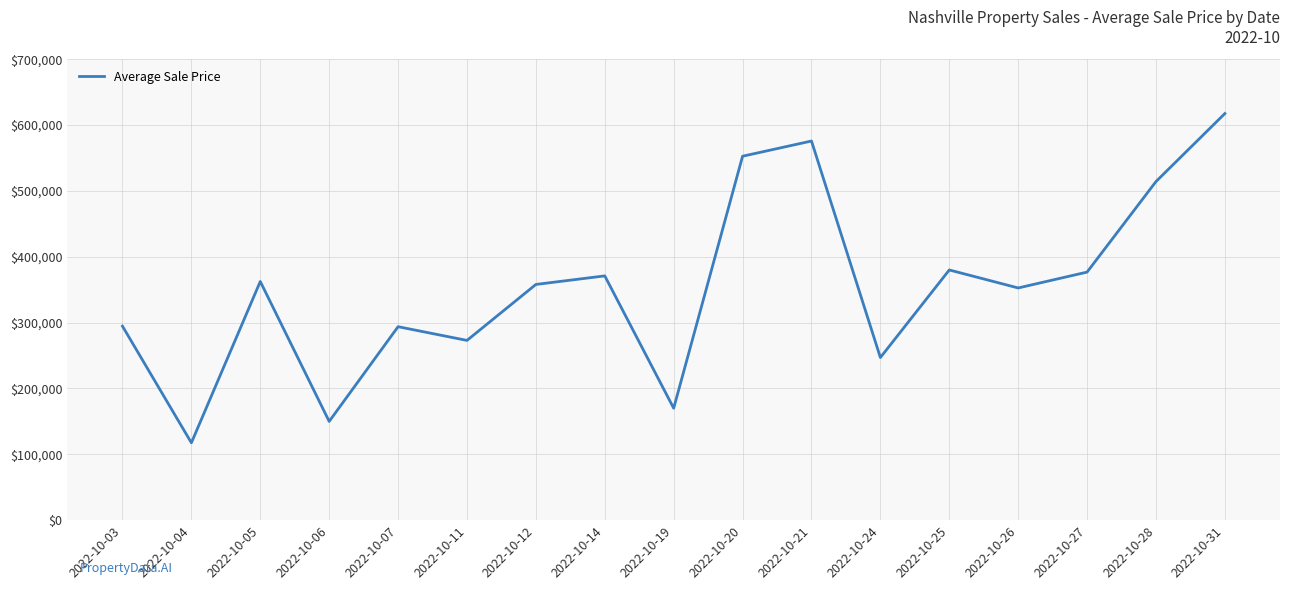

Is it true that the value at 2022-10-04 is 117500?

True